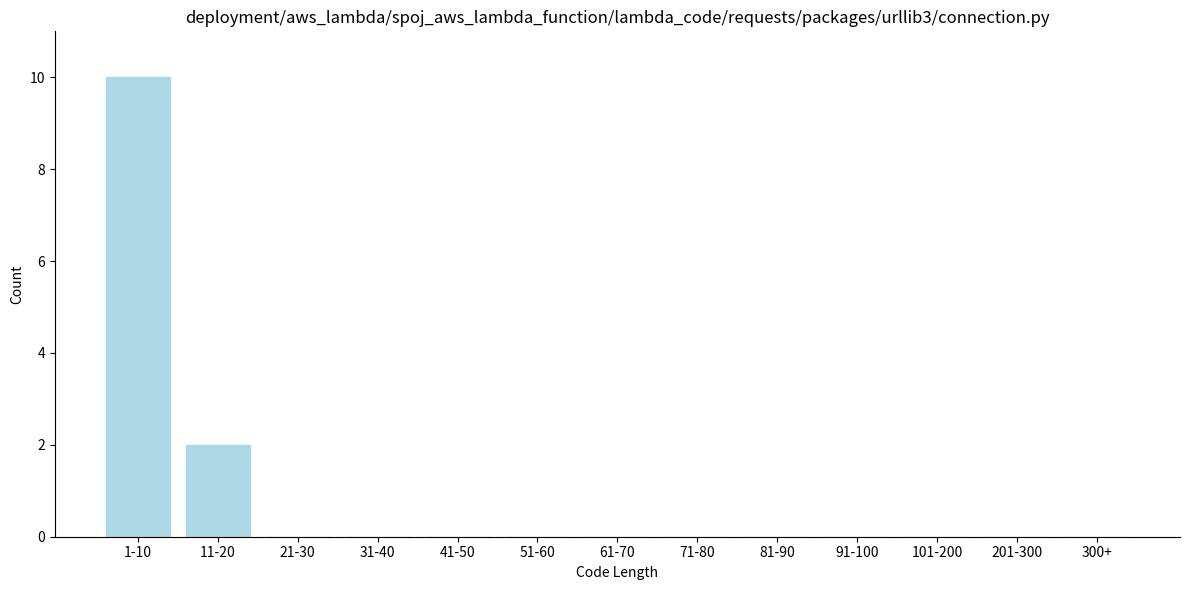

Reading left to right, what are all the values shown in this chart?

1-10=10	11-20=2	21-30=0	31-40=0	41-50=0	51-60=0	61-70=0	71-80=0	81-90=0	91-100=0	101-200=0	201-300=0	300+=0